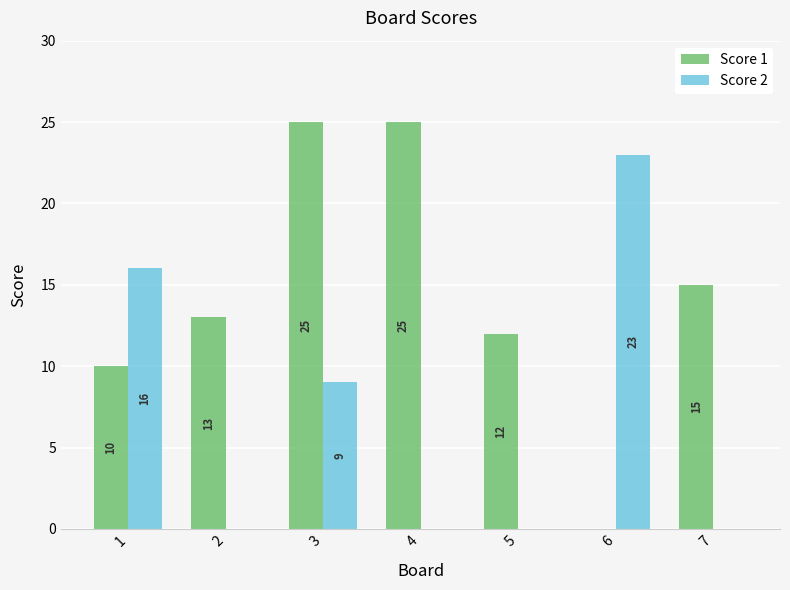

Which series has the largest total across all categories?

Score 1